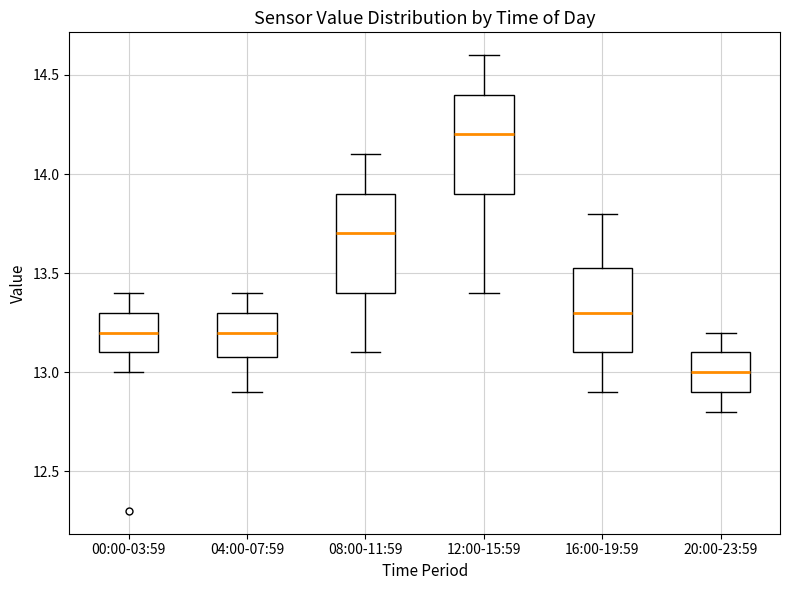

Where does the lower whisker of the box for 16:00-19:59 end on the y-axis? The values are not printed on the chart, so give them approximately, as read against the axis.

12.90